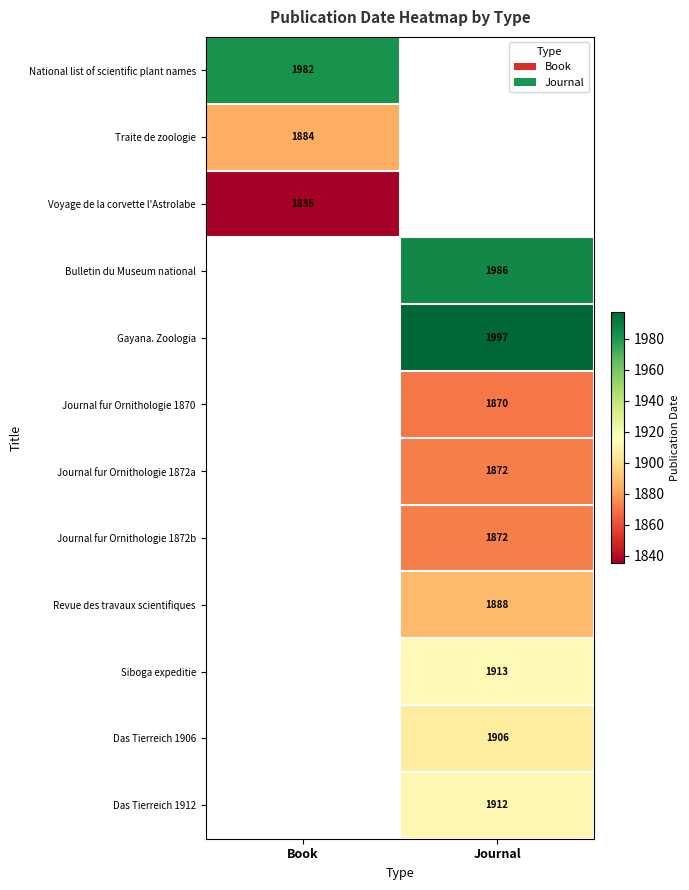

What is the spread (max minus min) of values at Book?

147.0